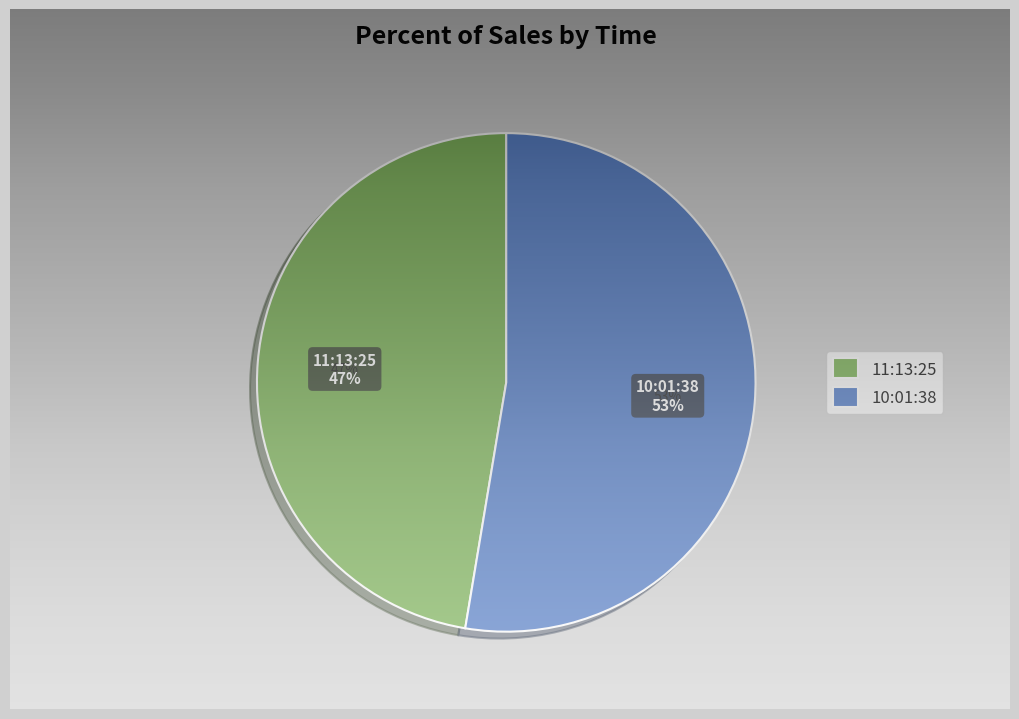

Which category has the smallest portion of the pie?

11:13:25